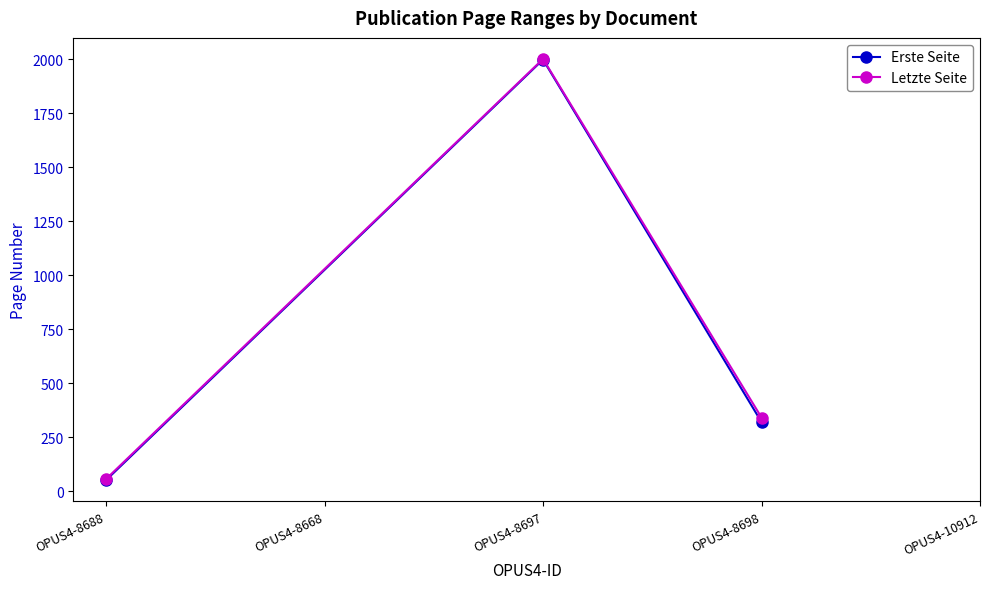

Reading left to right, list all the values displayed in this chart.

Erste Seite: 51	1999	320
Letzte Seite: 56	2002	341